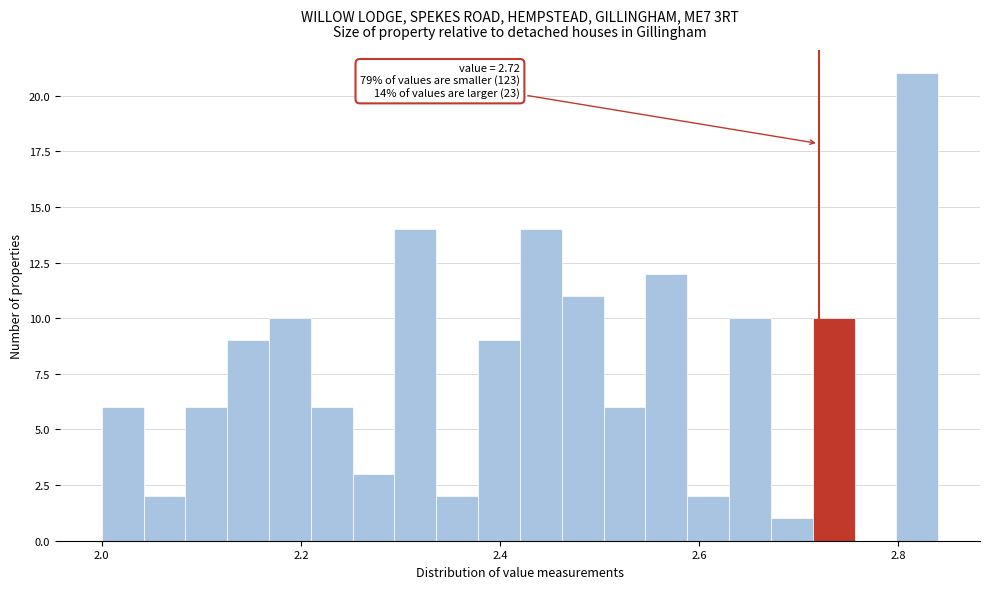

Read against the x-axis, roughly where is the centre of the tallest bar?

2.82